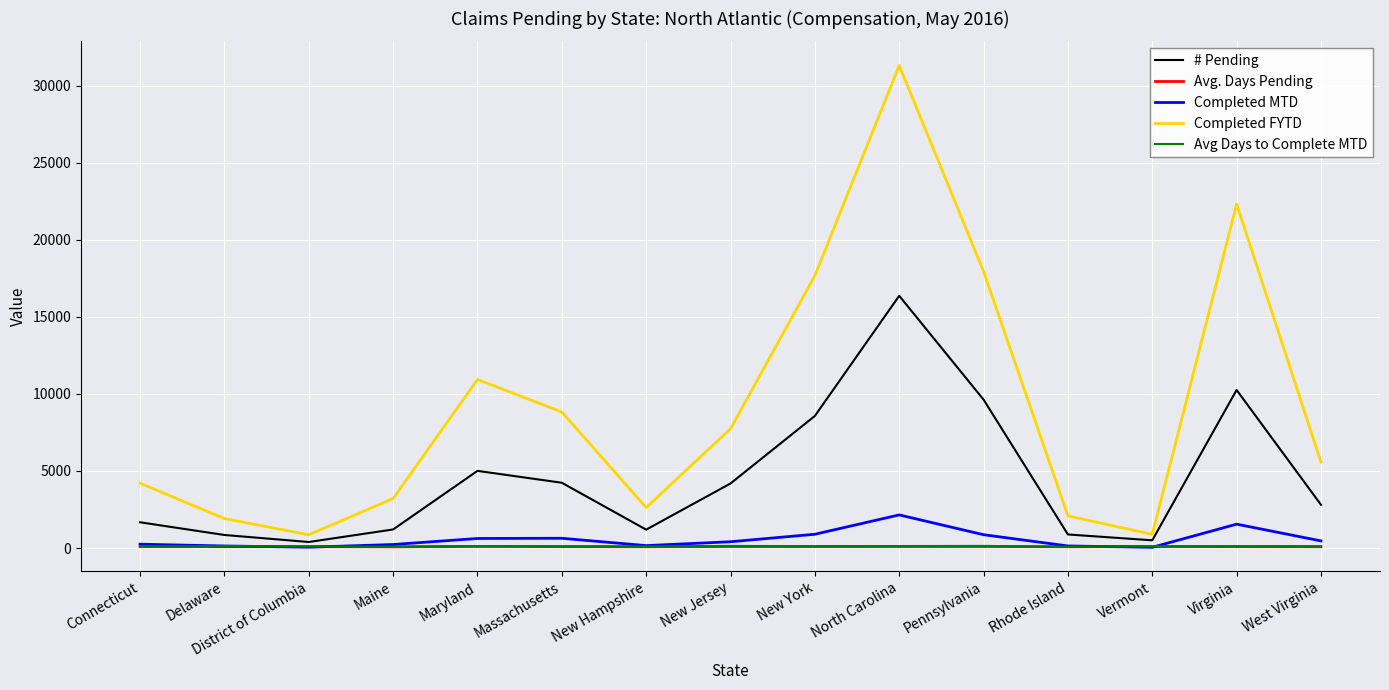

Which series has the largest total across all categories?

Completed FYTD